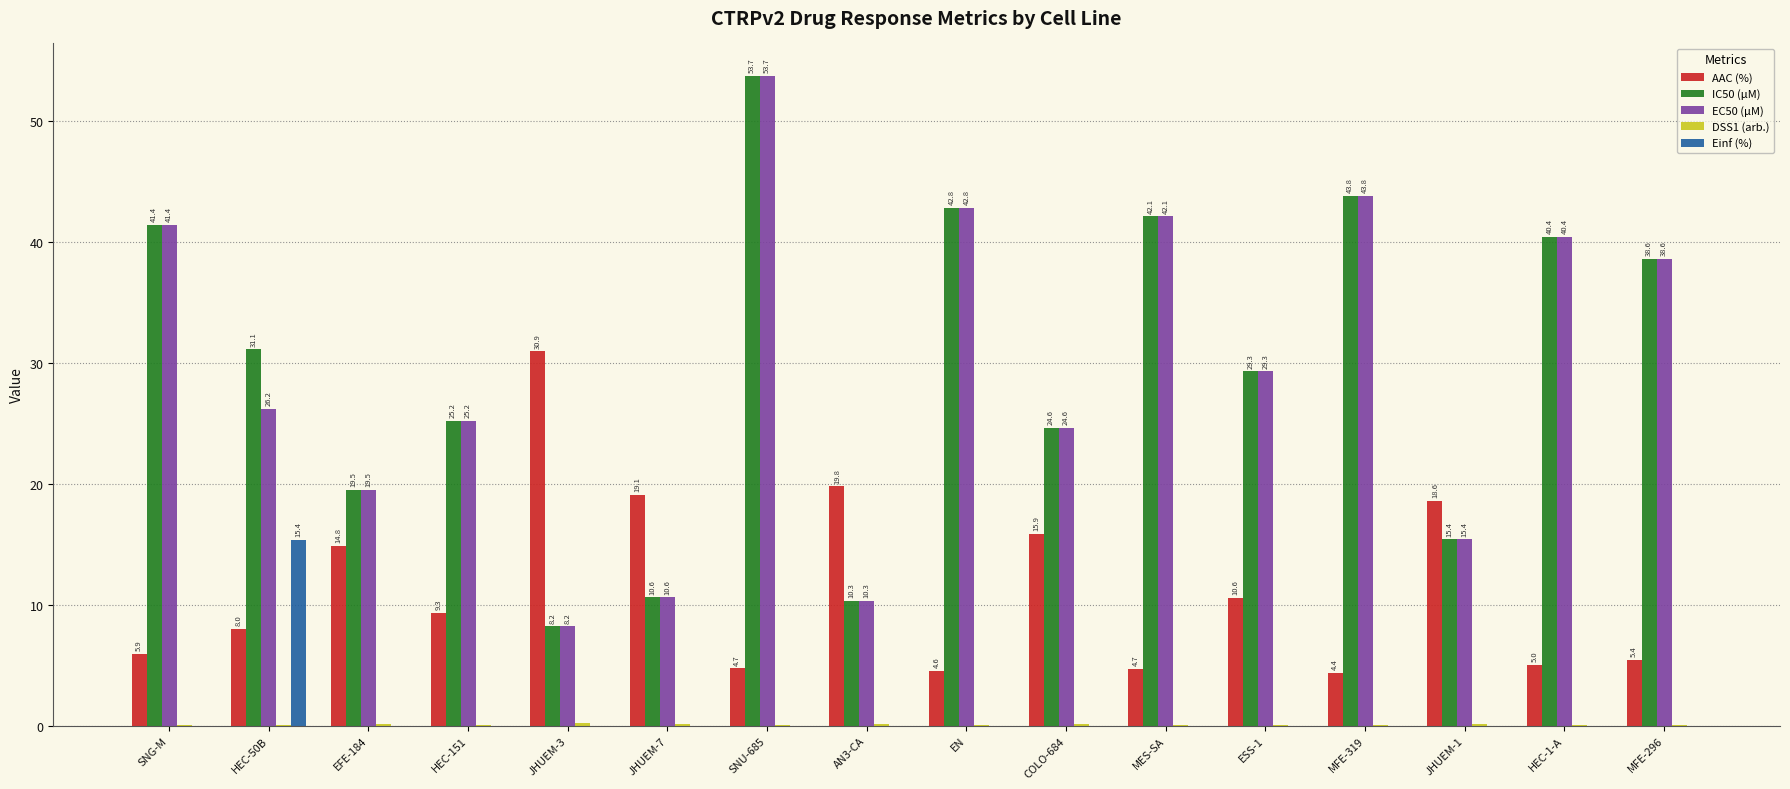

Where is AAC (%) nearest to the value 17?

COLO-684